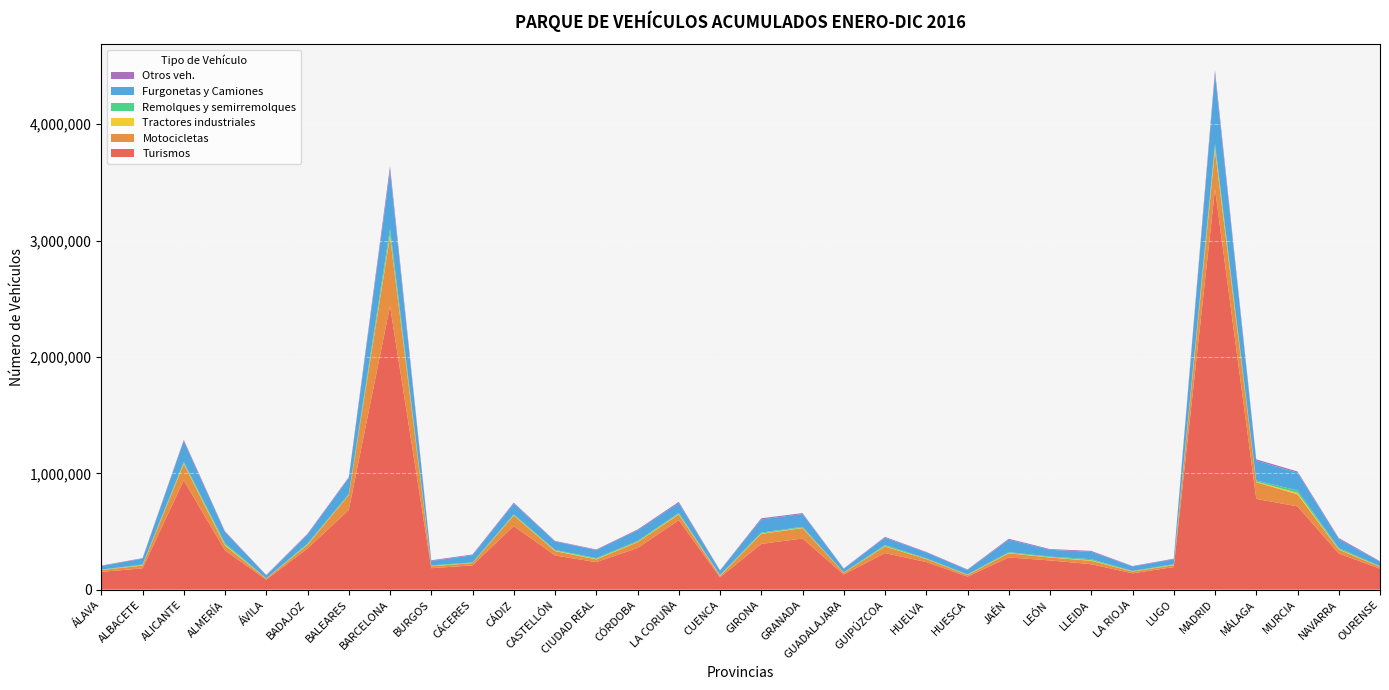

Reading left to right, list all the values displayed in this chart.

Turismos: 152907	183043	939545	336853	85853	353684	684714	2437180	184275	208764	546133	293984	236393	357785	597015	106492	392868	439877	130108	314097	237318	112399	276708	251206	218488	140413	194205	3442362	780203	715588	311091	180419
Motocicletas: 15181	24344	140950	41767	8454	31298	128001	598837	16251	19888	91505	37565	23628	50084	48627	11037	86312	89267	14962	56897	25019	13262	35825	25020	29402	15439	16102	335709	143237	103664	33297	15800
Tractores industriales: 1196	3375	5332	7640	958	3450	1879	15250	3069	1423	2932	4049	4186	3013	4453	3548	3362	3708	1384	3134	2127	1822	3109	2698	4370	1628	2922	23142	4371	12858	4386	1770
Remolques y semirremolques: 3062	5606	13112	11957	1995	8171	7261	51419	5503	3900	6983	6573	6288	7750	9741	4651	8057	7043	2727	8866	4701	3961	6691	5543	9497	3331	5601	31835	9960	21377	9192	3500
Furgonetas y Camiones: 29729	50292	177009	94710	25433	76172	137360	493881	36977	61108	91751	71991	68898	90964	84241	36601	112843	109950	29884	63056	50602	37301	106938	57950	63475	38074	41535	594794	170284	151868	76904	38854
Otros veh.: 4621	4071	11243	7912	3547	7588	7483	41821	6377	7098	8333	4896	5776	7017	10535	4185	9872	7970	3525	7450	4728	4859	8258	6322	7925	4017	5576	36450	12026	10363	9163	4215